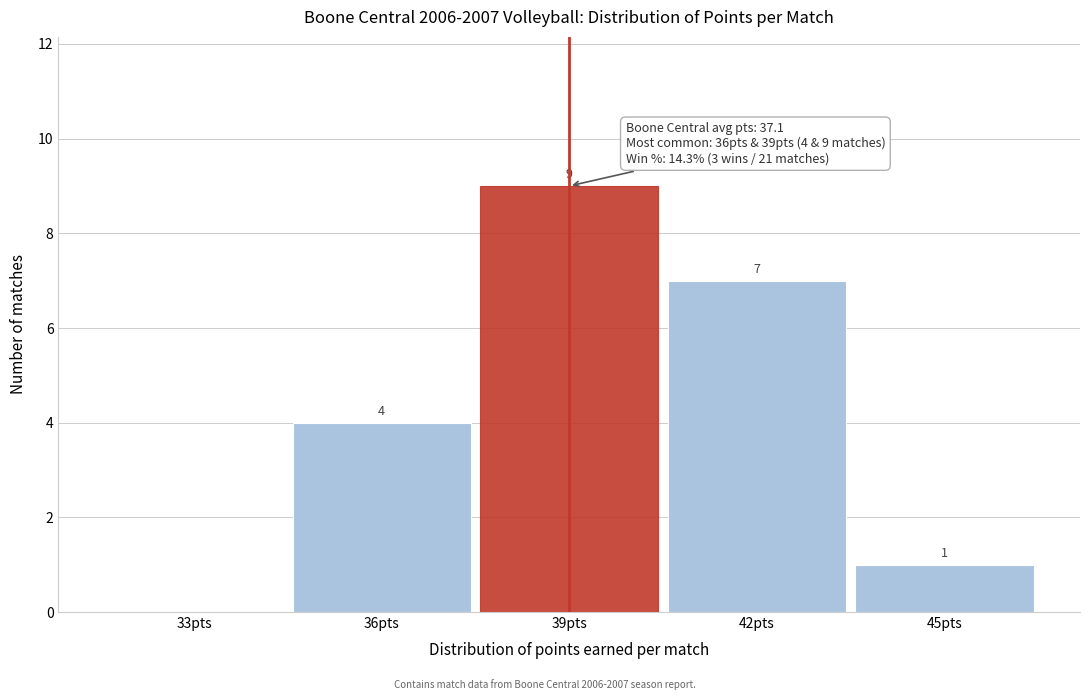

Reading left to right, what are all the values shown in this chart?

33pts=0	36pts=4	39pts=9	42pts=7	45pts=1